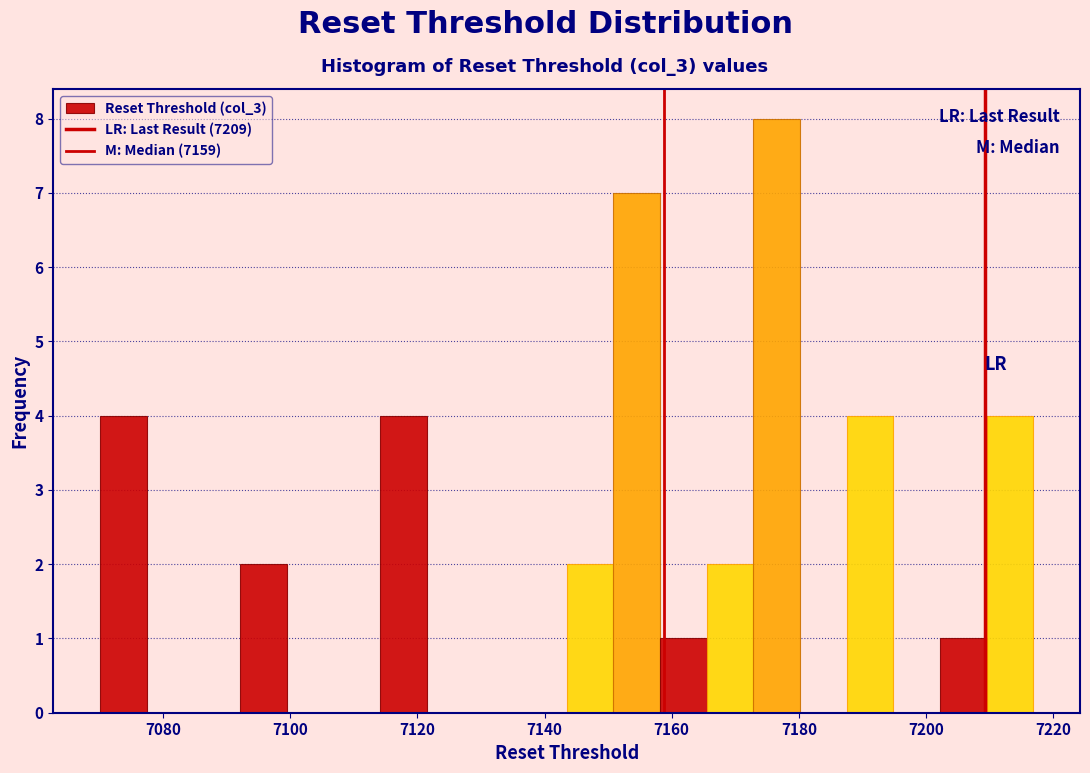

Around what value on the x-axis is the tallest bar? Give the approximate position of its centre, as read against the axis.

7176